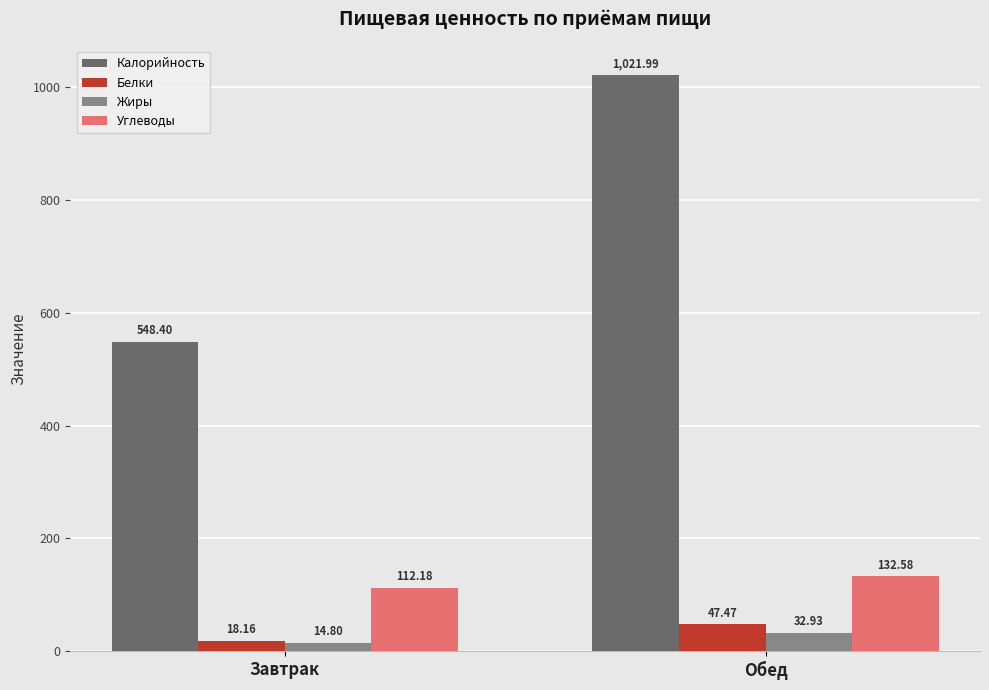

How many bars are there in total?

8